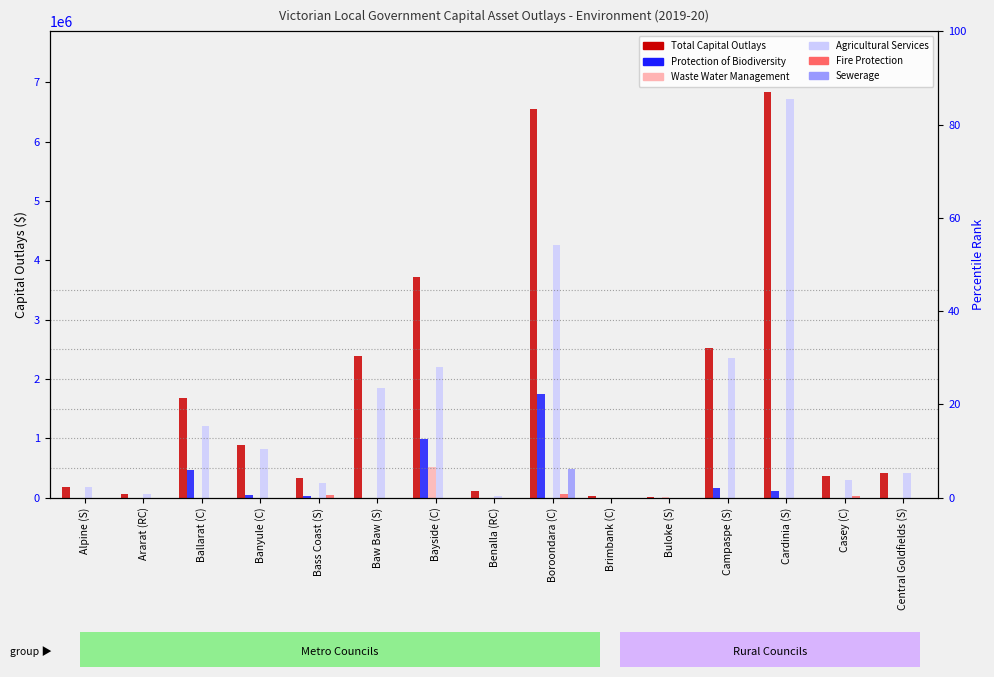

How many values in Protection of Biodiversity are above zero?

7